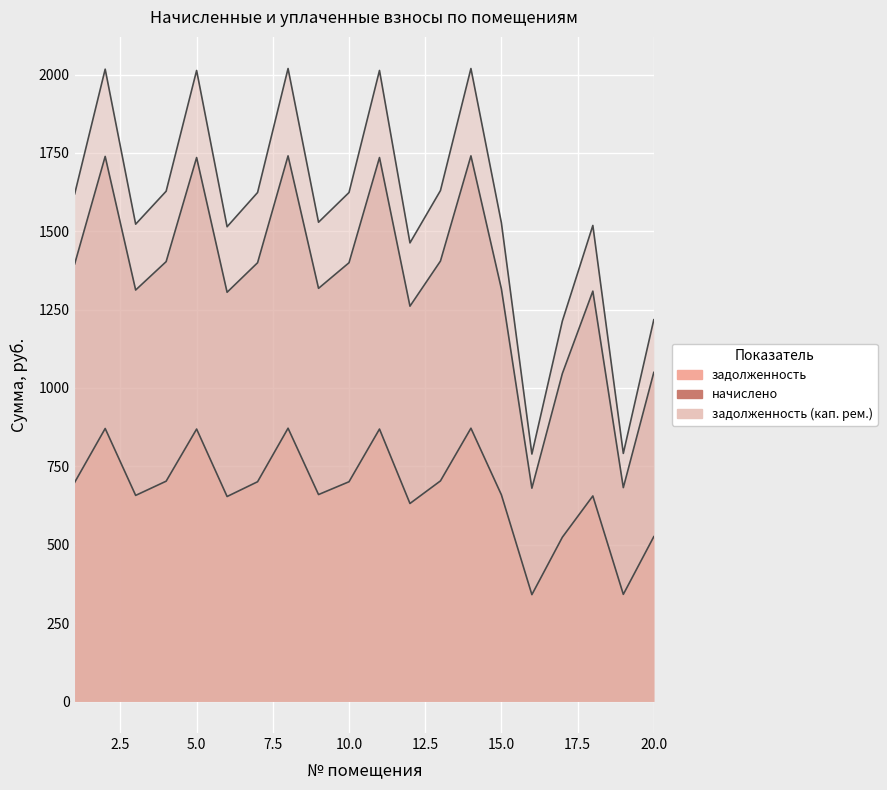

How many data points in задолженность (кап. рем.) are less than 1619?

10